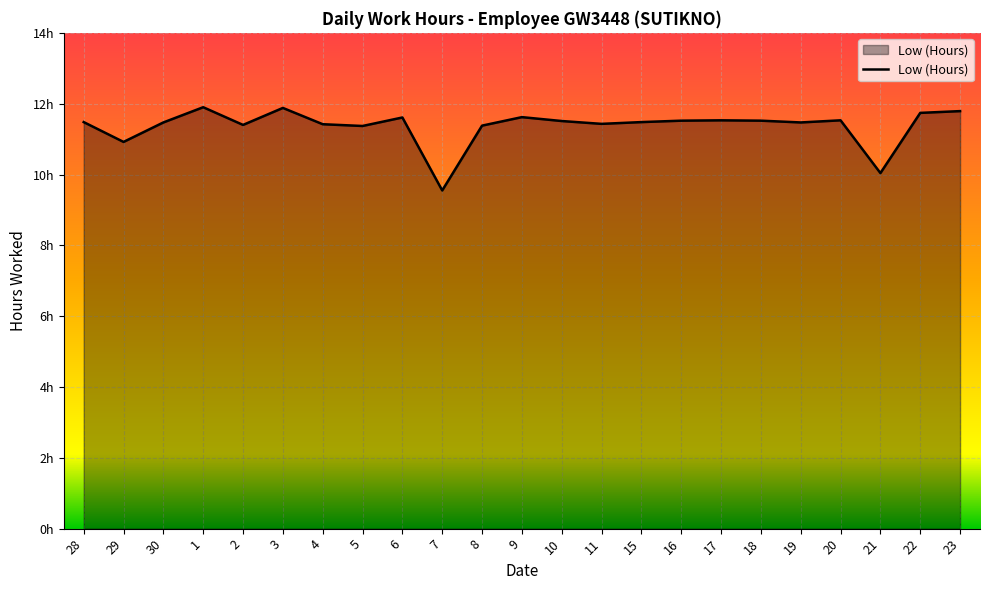

At which label does the data first exceed 11?

28